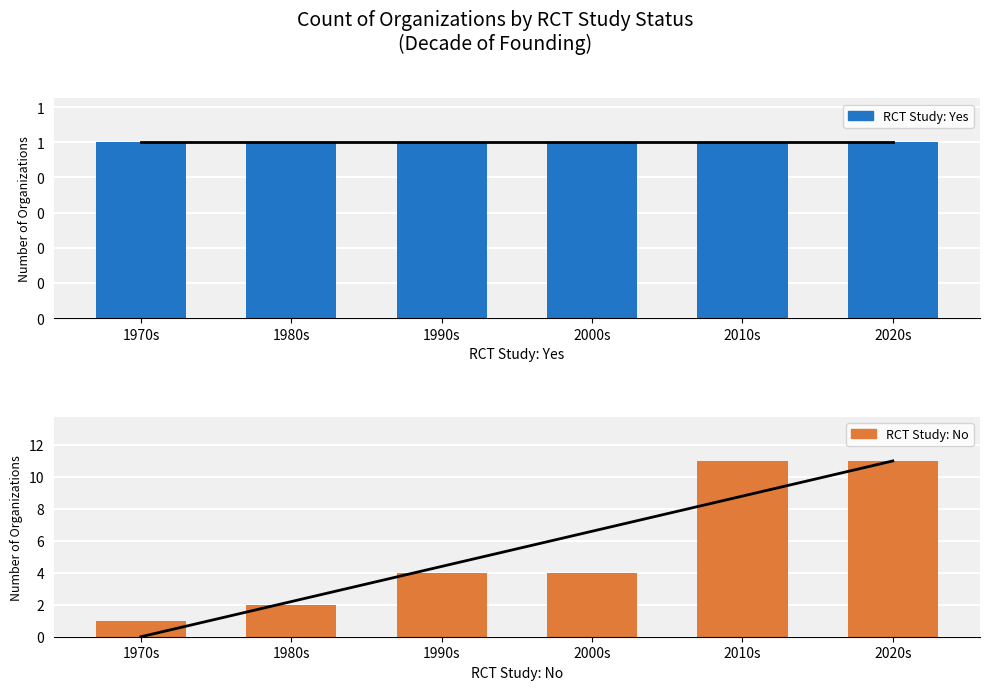

The value of RCT Study: No at 1970s is 0.6. True or false?

False